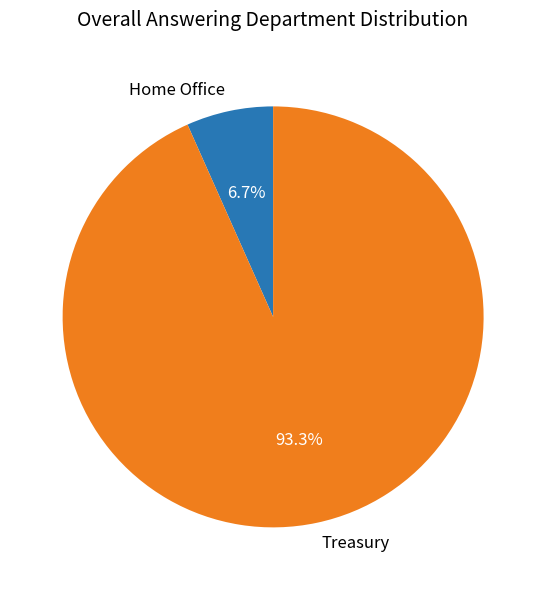

Is the sum of Treasury and Home Office greater than half?

Yes